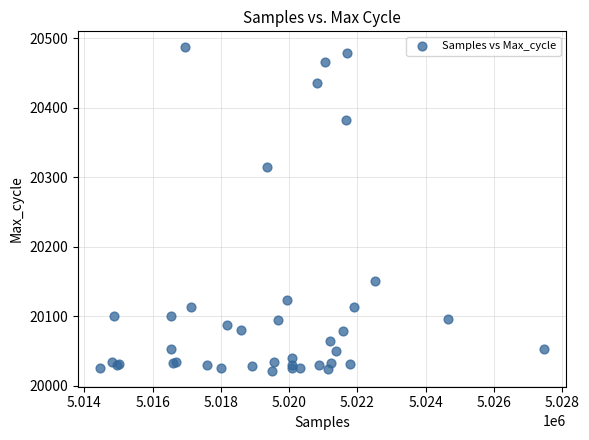

What Y value in the scatter plot is closest to 20254?

20315